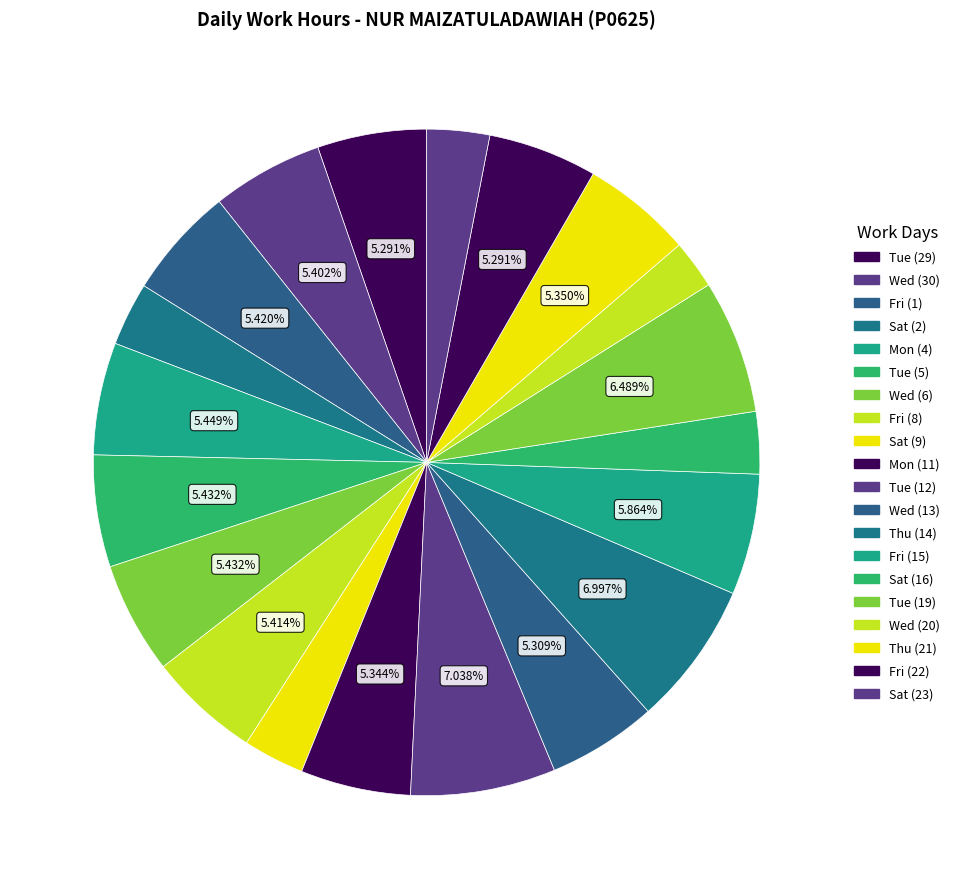

How many slices are in this pie chart?

20